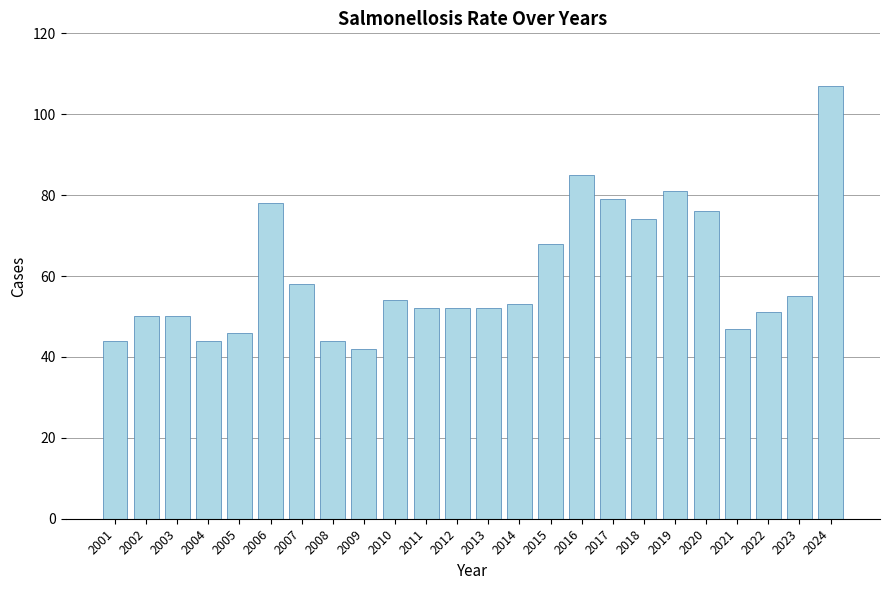

What is the ratio of the value at 2015 to the value at 2014?

1.3